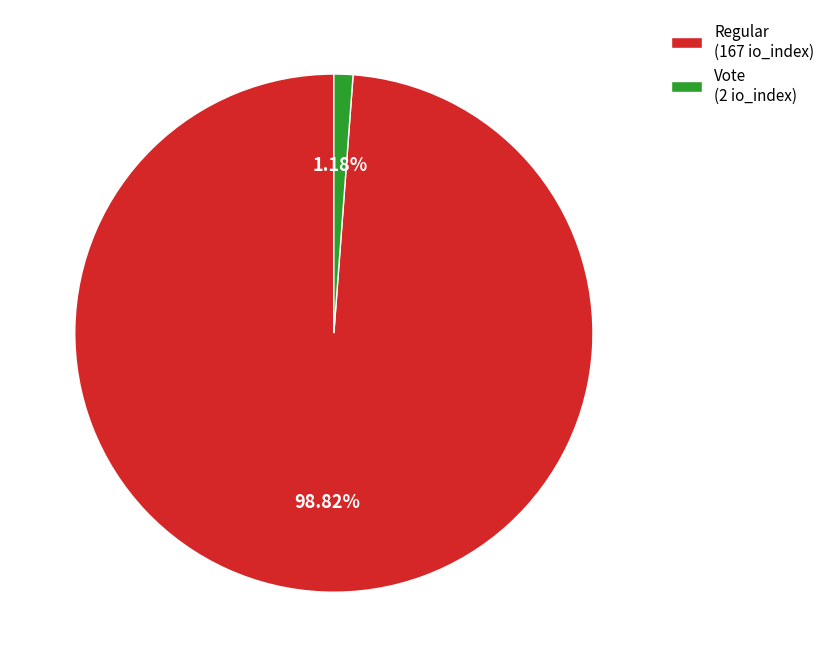

Between Regular (167 io_index) and Vote (2 io_index), which is larger?

Regular (167 io_index)